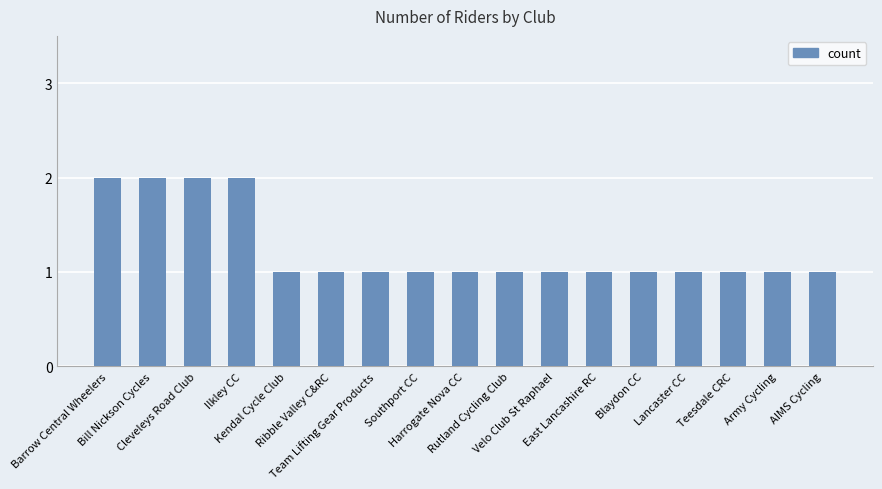

Reading left to right, list all the values displayed in this chart.

2	2	2	2	1	1	1	1	1	1	1	1	1	1	1	1	1